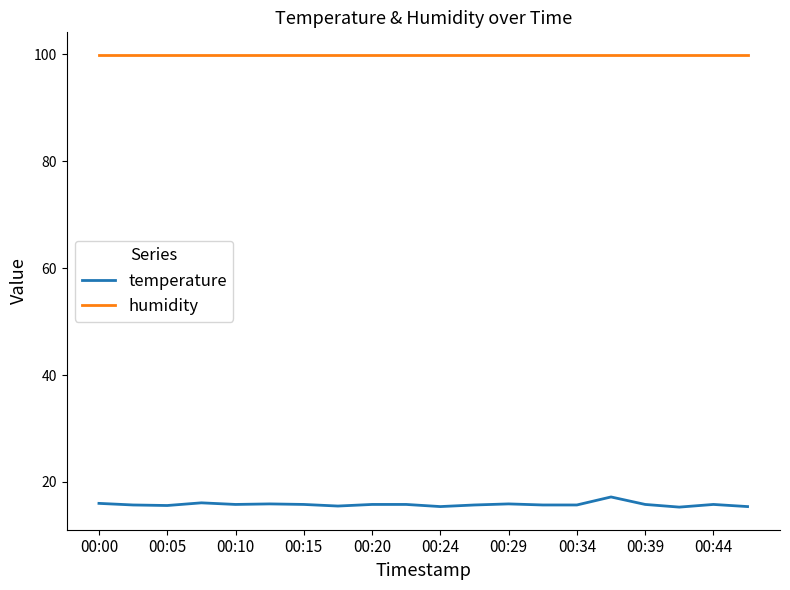

Rank the series by their maximum value, from highest to lowest.

humidity, temperature